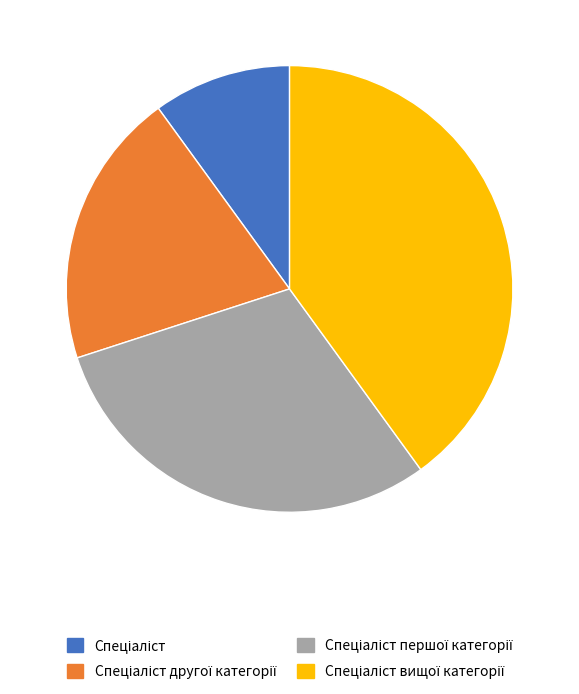

Count the number of slices in the pie.

4